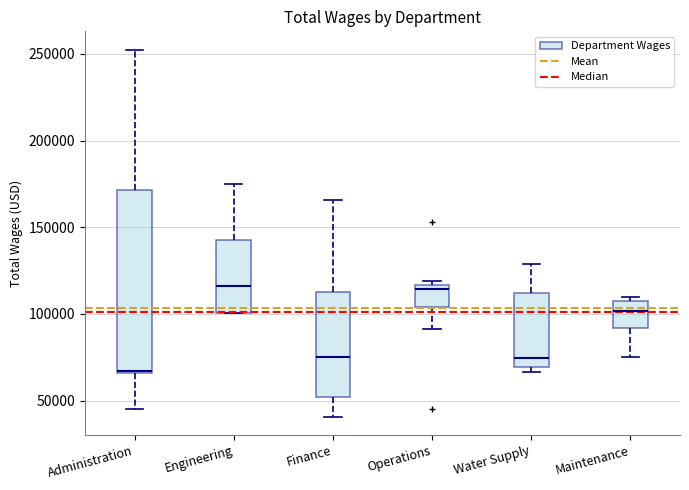

Where is the upper edge of the box for Maintenance on the y-axis? The values are not printed on the chart, so give them approximately, as read against the axis.

110000